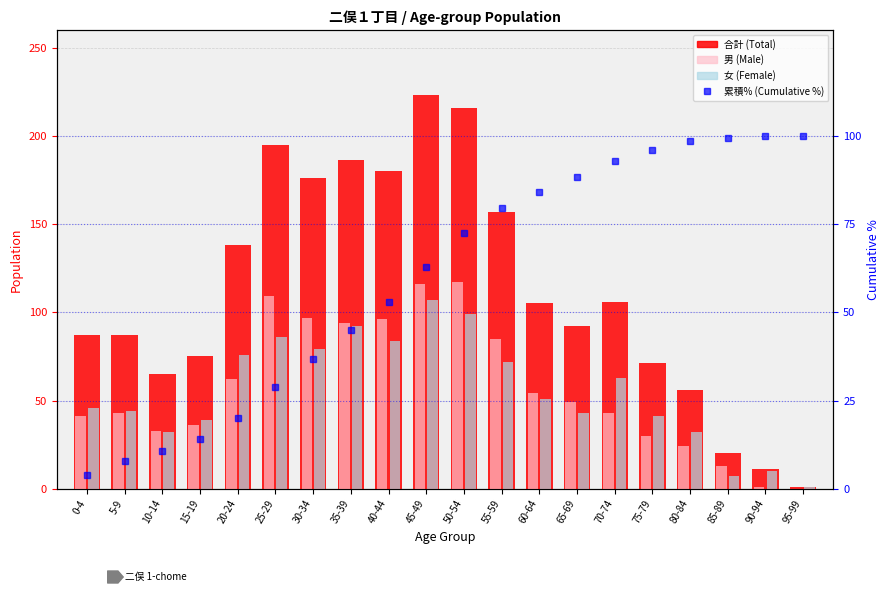

What position from the left is 95-99?

20